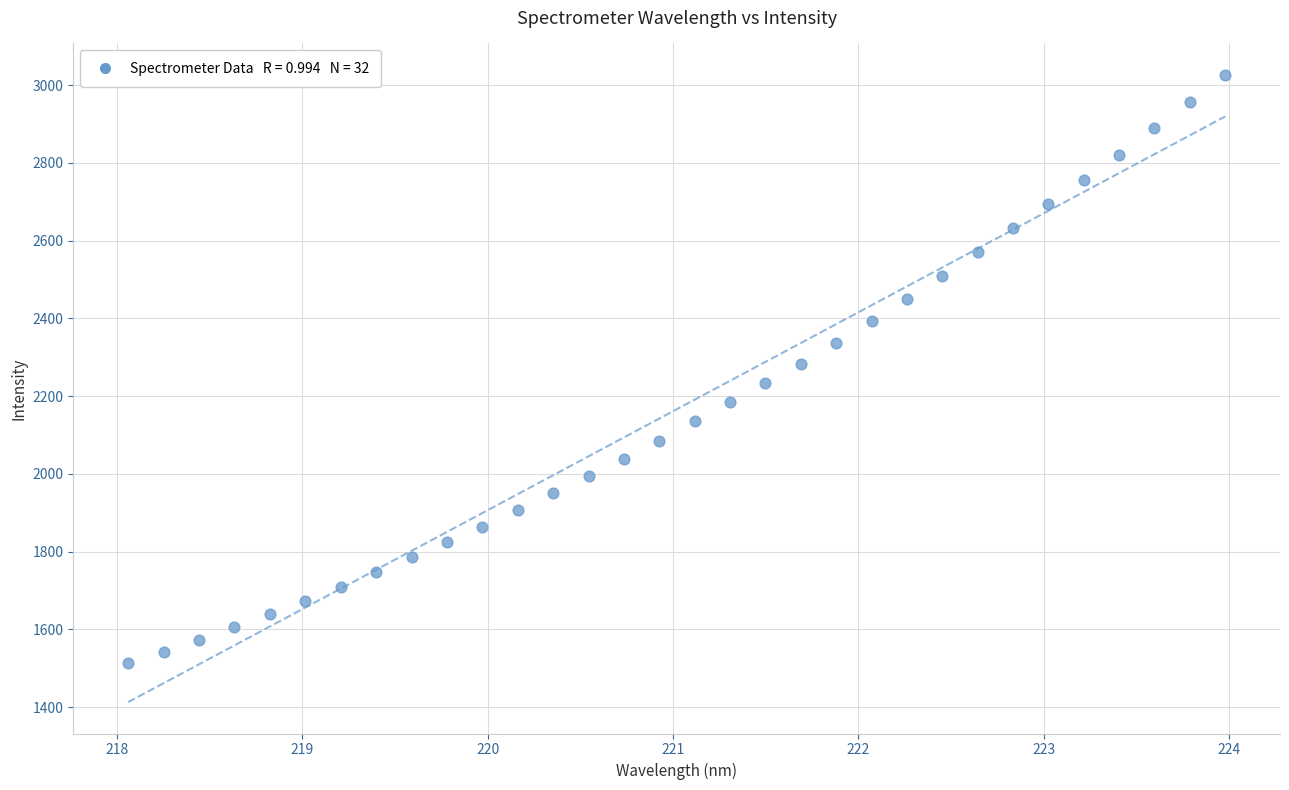

What is the range of Y values (max minus min)?

1514.2